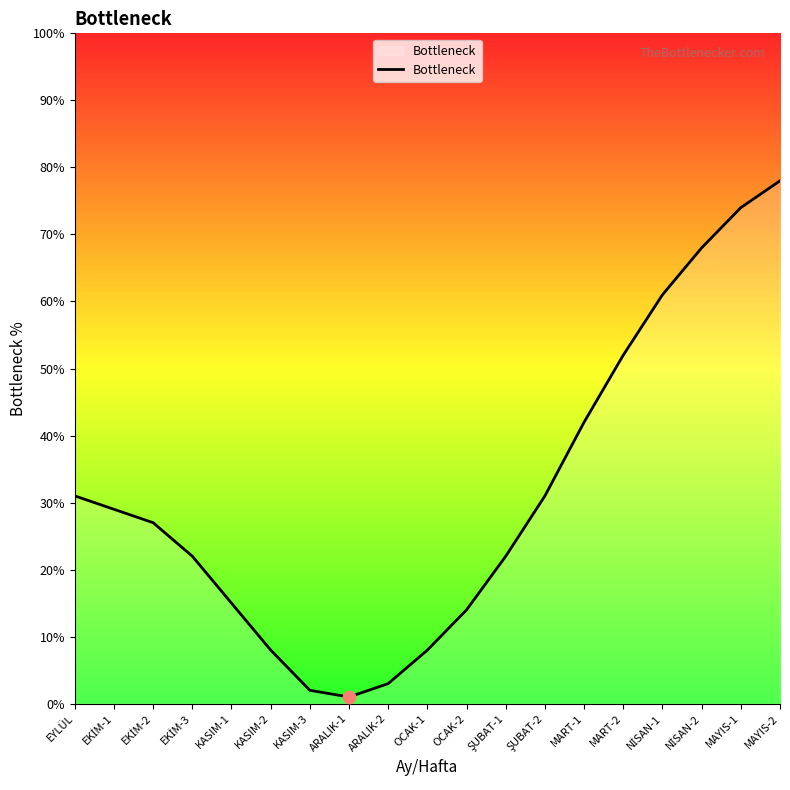

What is the change in value from EYLÜL to MART-1?

+11